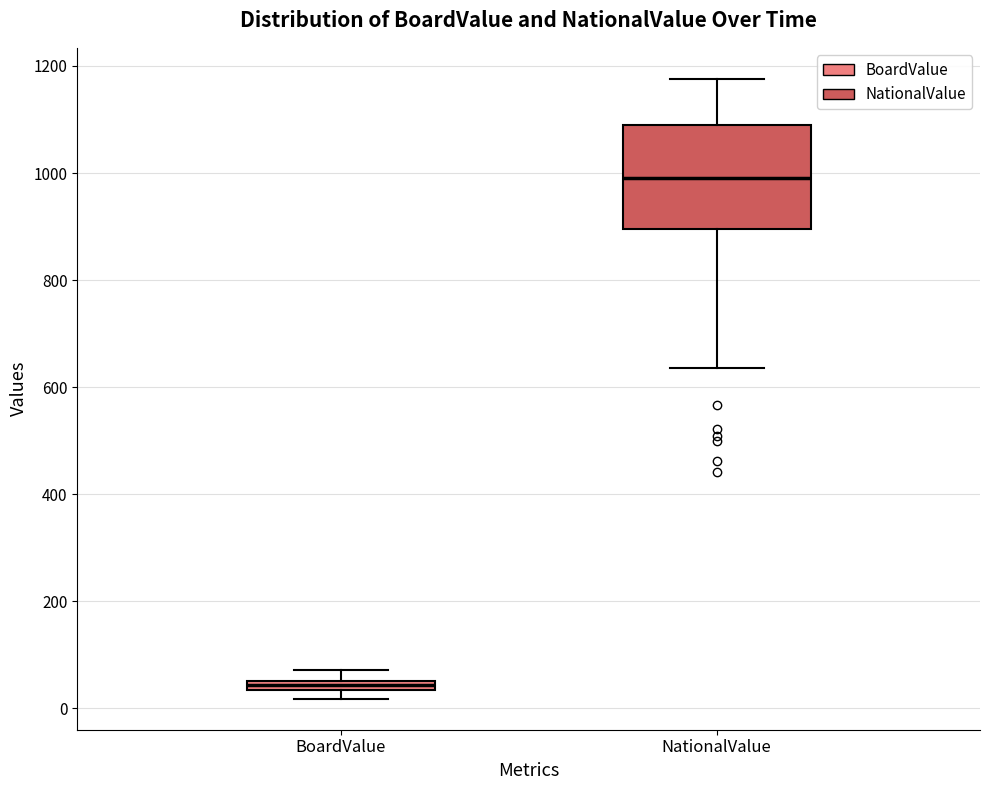

Which box is the tallest, from its lower edge to its upper edge?

NationalValue